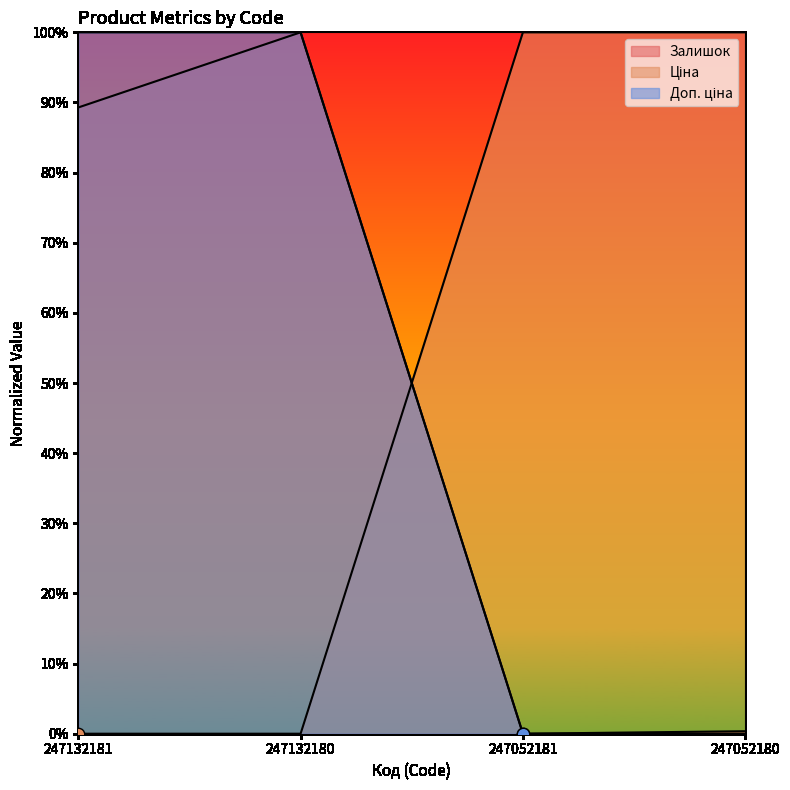

Which series contains the highest Y value?

Доп. ціна